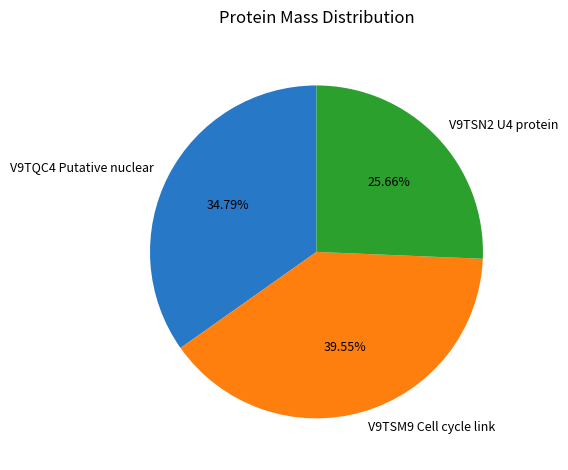

To the nearest percent, what portion does V9TQC4 Putative nuclear represent?

35%